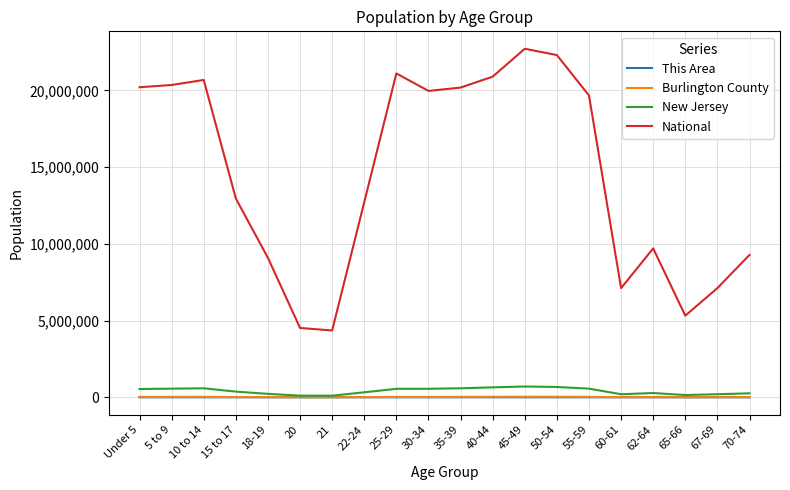

Where is National nearest to the value 13531442?

15 to 17